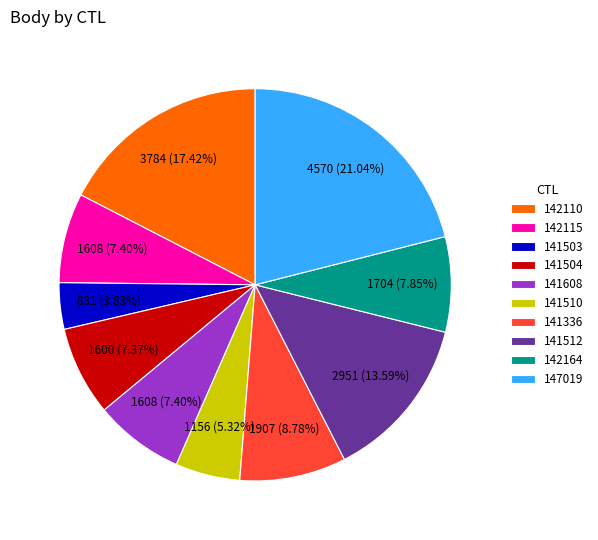

Between 141504 and 141503, which is larger?

141504